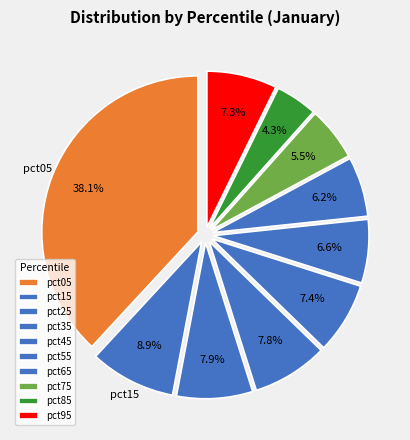

How many segments does this pie chart have?

10